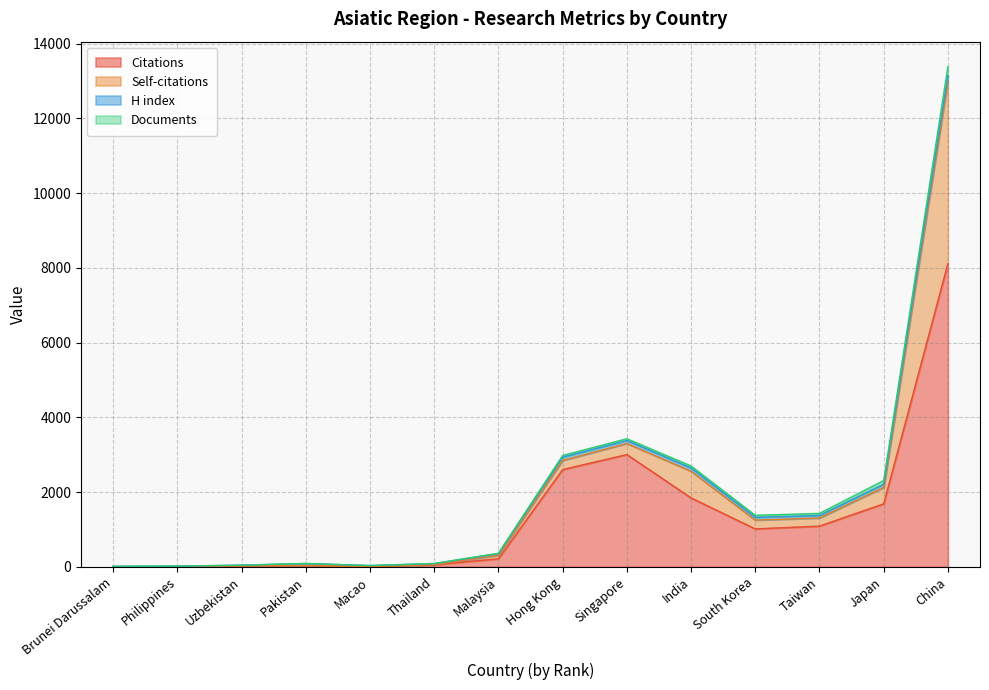

The Documents series shows 2 at Macao. True or false?

True